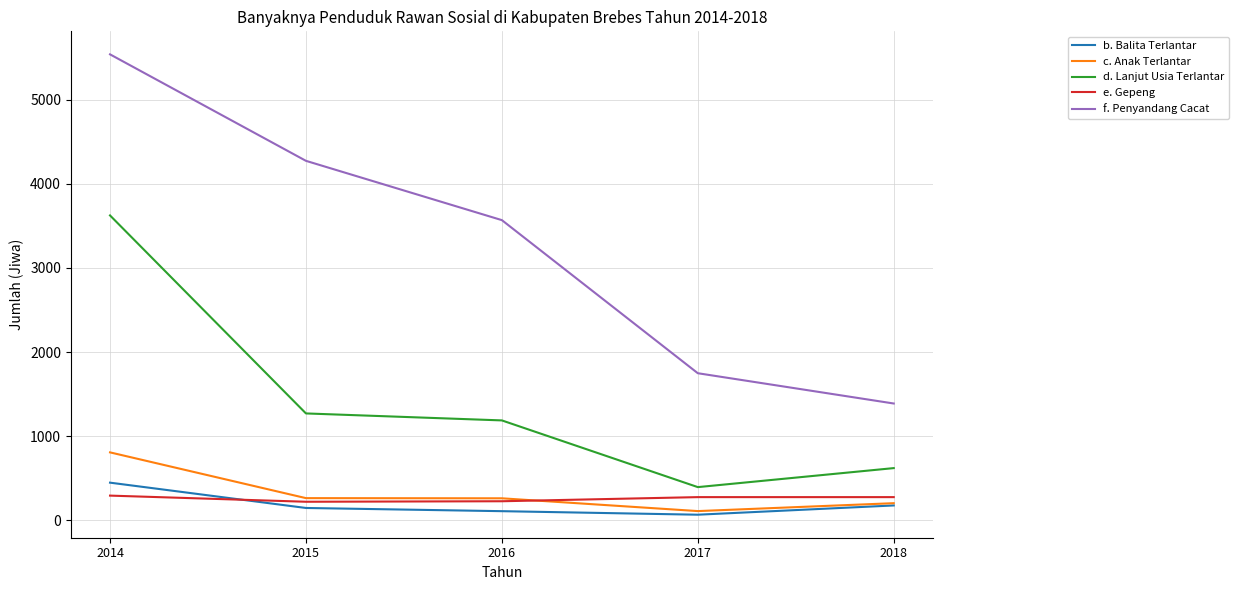

The d. Lanjut Usia Terlantar series shows 3625 at 2014. True or false?

True